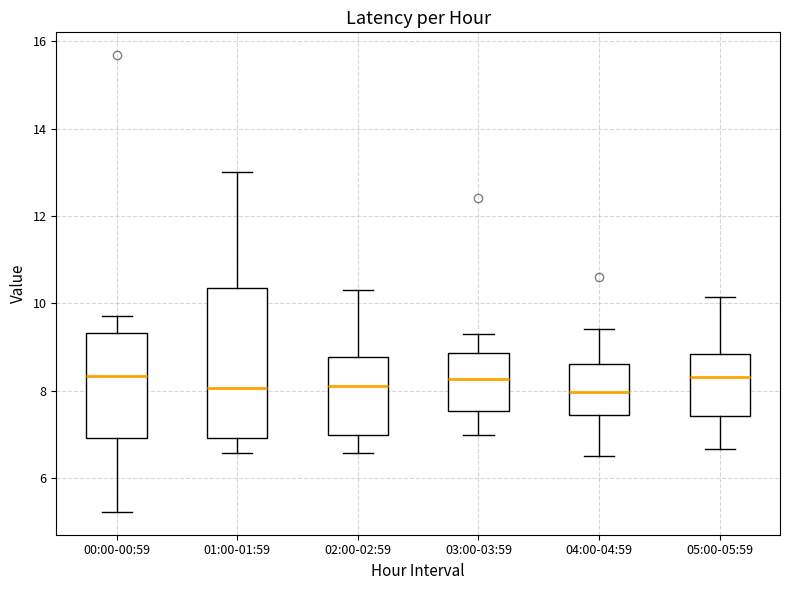

Reading left to right, transcribe this box plot: for each box, give where its median line is, the range the box spans, and where its two whiskers end, as read against the y-axis. The values are not printed on the chart, so give them approximately, as read against the axis.

00:00-00:59: median 8.4, box 7.0 to 9.4, whiskers 5.2 to 9.8
01:00-01:59: median 8.0, box 7.0 to 10.4, whiskers 6.6 to 13.0
02:00-02:59: median 8.2, box 7.0 to 8.8, whiskers 6.6 to 10.4
03:00-03:59: median 8.2, box 7.6 to 8.8, whiskers 7.0 to 9.4
04:00-04:59: median 8.0, box 7.4 to 8.6, whiskers 6.6 to 9.4
05:00-05:59: median 8.4, box 7.4 to 8.8, whiskers 6.6 to 10.2